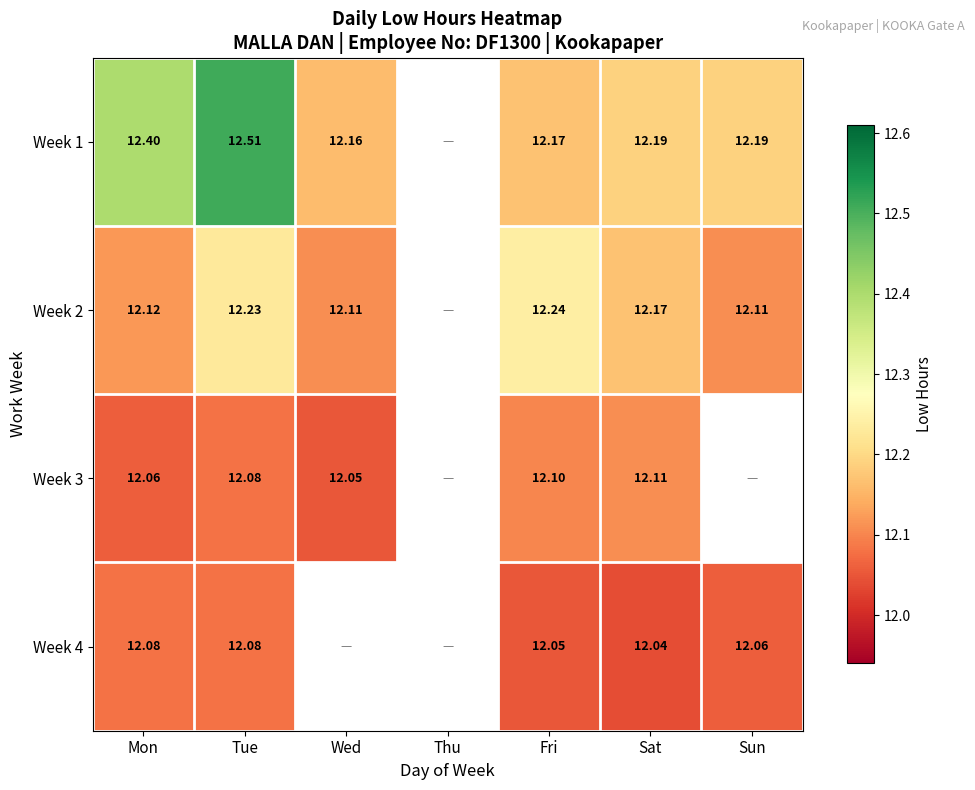

Is the value of Week 1 at Wed greater than the value of Week 2 at Wed?

Yes